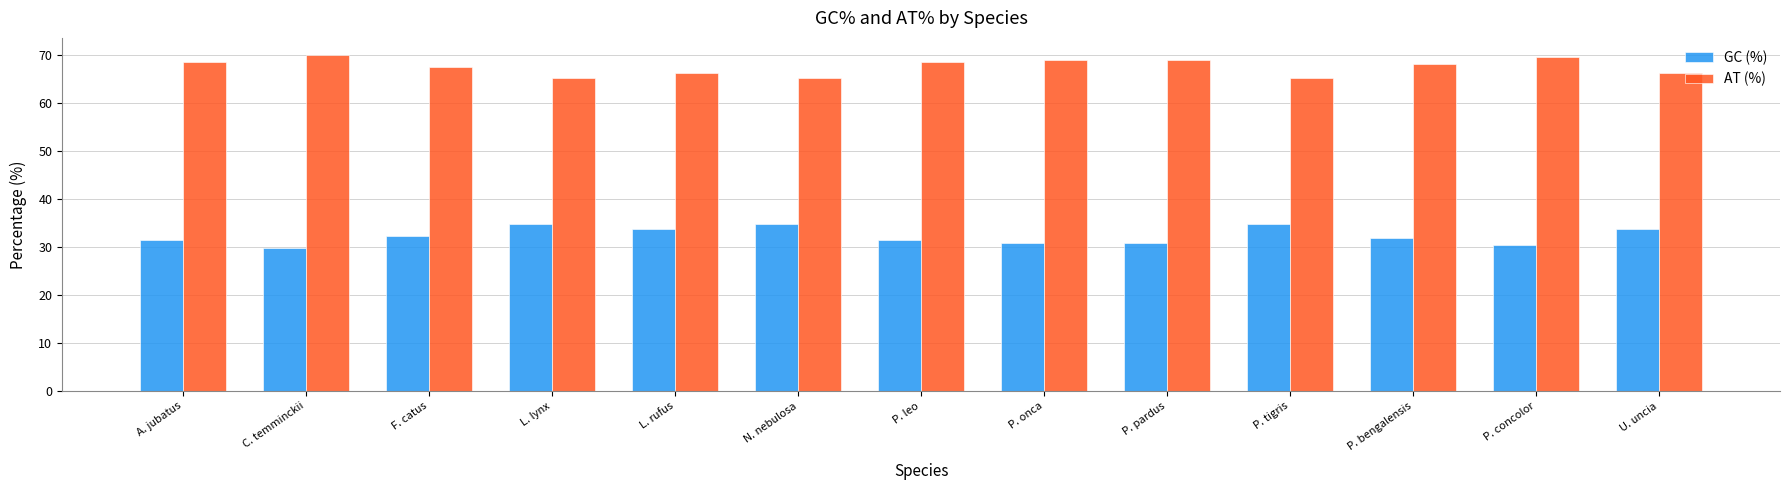

At P. onca, list the series in order from smallest to largest.

GC (%), AT (%)